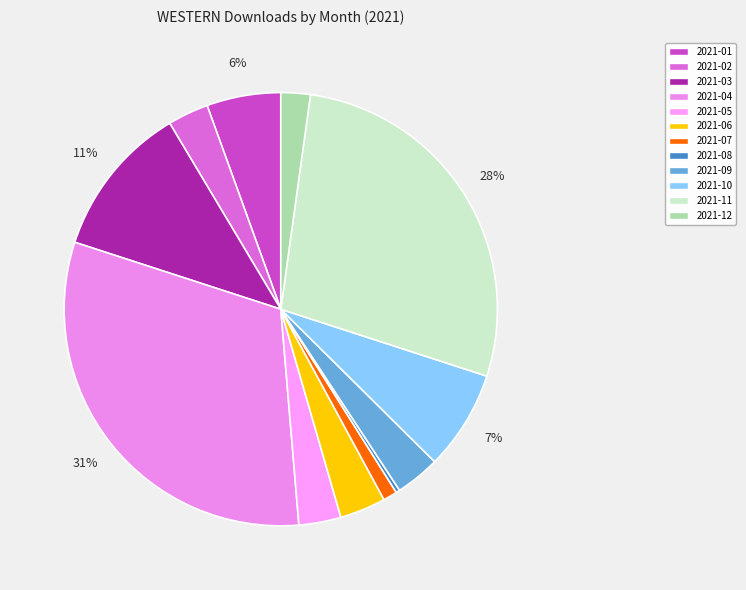

To the nearest percent, what is the difference between the largest and smallest slice percentages?

31%